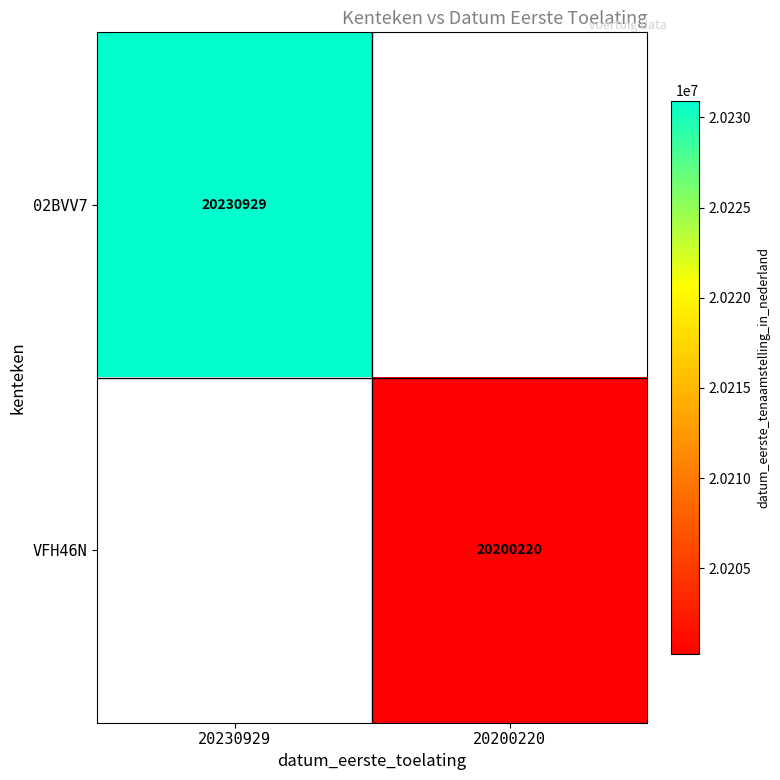

Is it true that VFH46N equals 20200220 at 20200220?

True